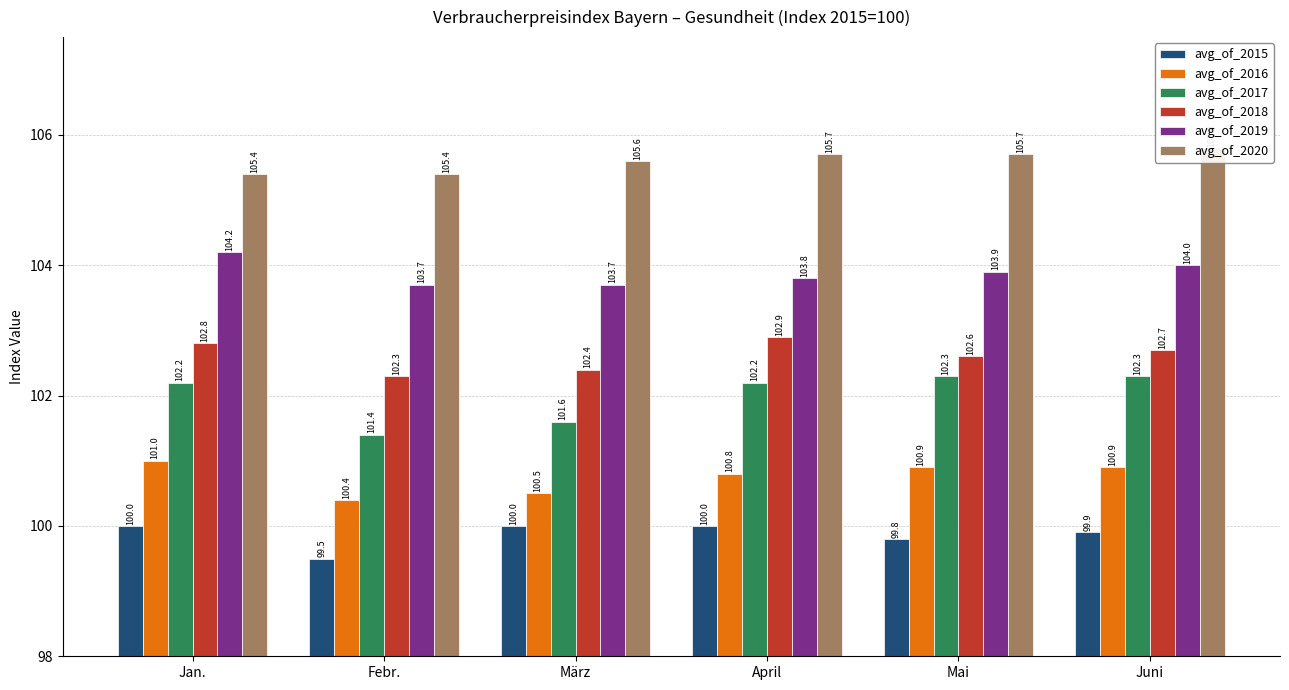

Reading left to right, transcribe all the data shown in this chart.

avg_of_2015: 100.0	99.5	100.0	100.0	99.8	99.9
avg_of_2016: 101.0	100.4	100.5	100.8	100.9	100.9
avg_of_2017: 102.2	101.4	101.6	102.2	102.3	102.3
avg_of_2018: 102.8	102.3	102.4	102.9	102.6	102.7
avg_of_2019: 104.2	103.7	103.7	103.8	103.9	104.0
avg_of_2020: 105.4	105.4	105.6	105.7	105.7	105.8